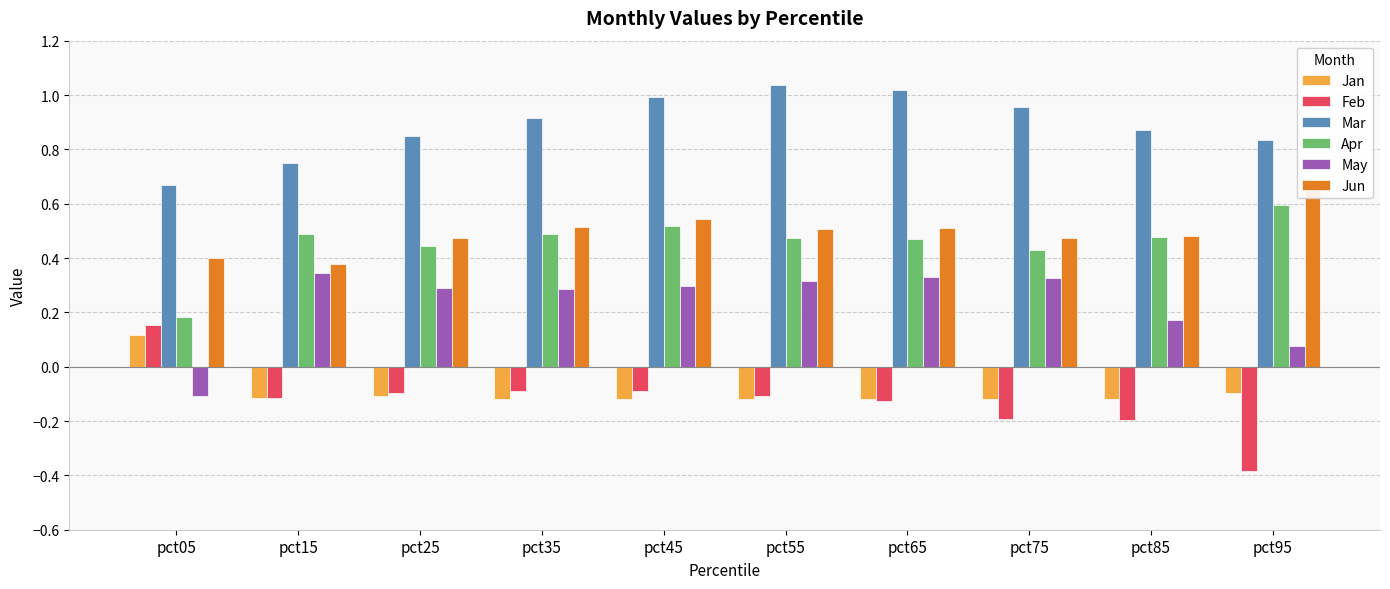

Count the number of categories in the chart.

10